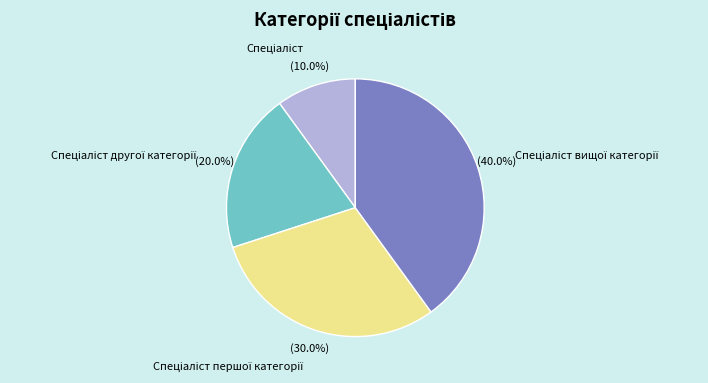

How many segments does this pie chart have?

4